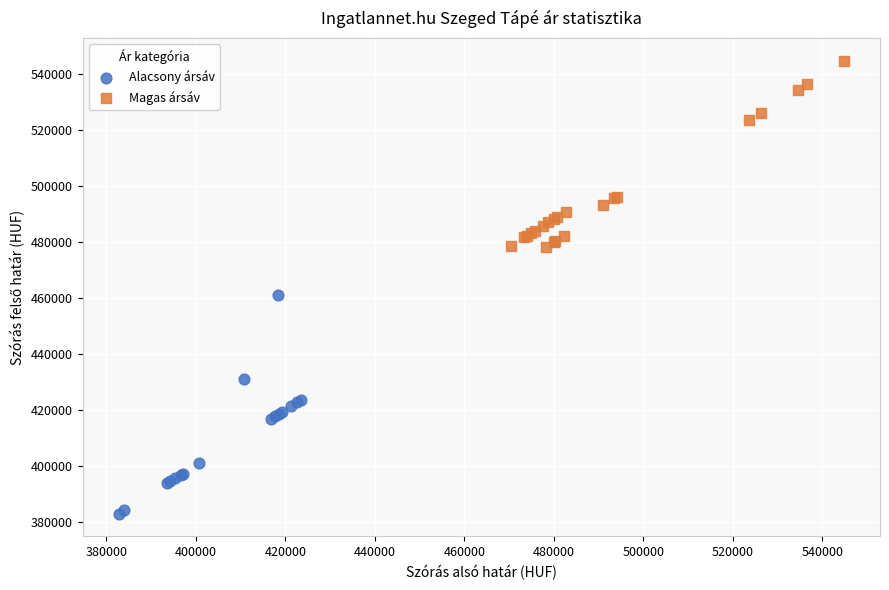

Which series has the widest spread of Y values?

Alacsony ársáv